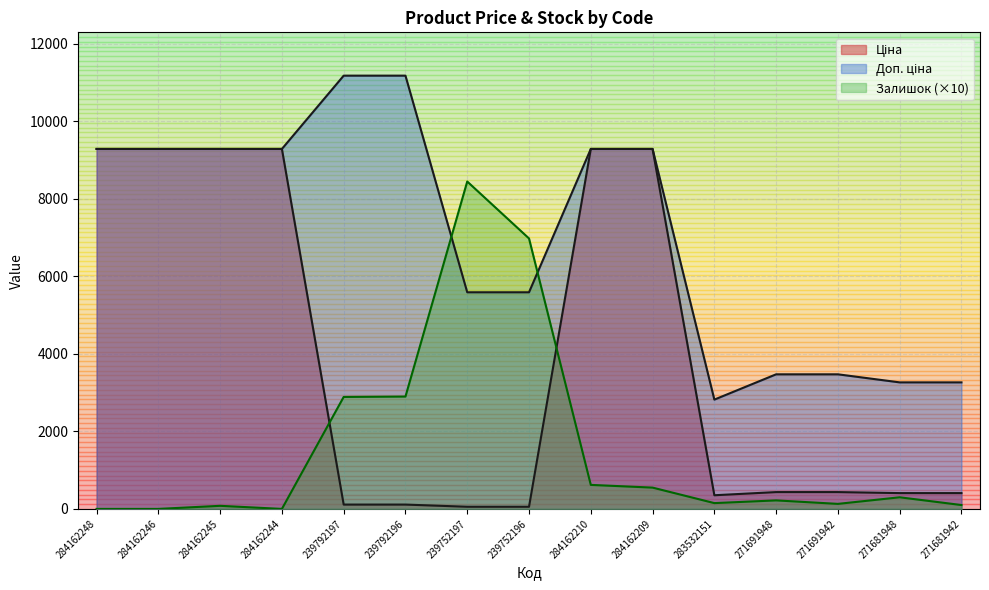

True or false: Доп. ціна and Ціна intersect in this chart.

False